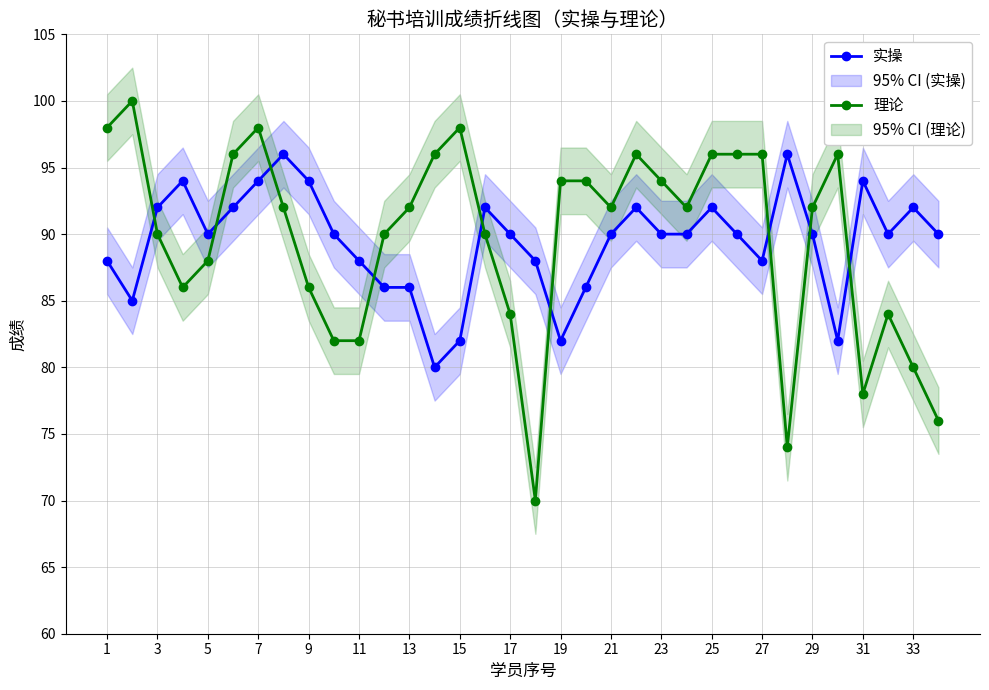

How many data points does each series have?

34